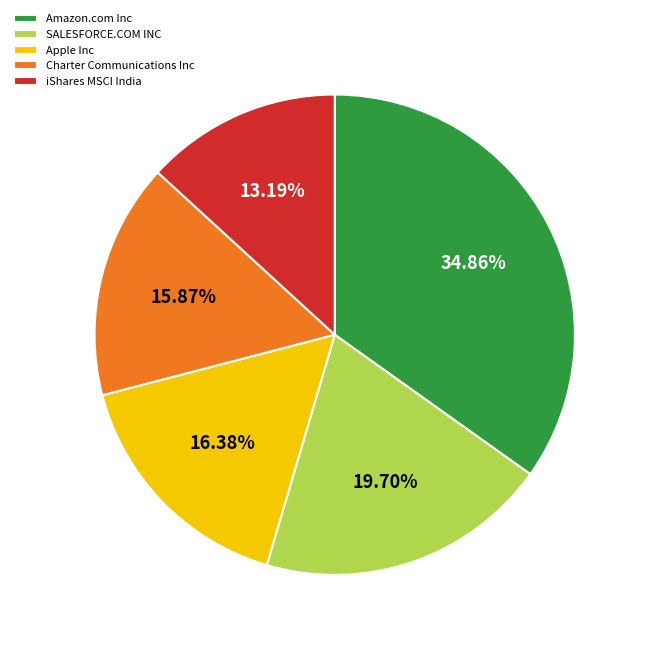

What percentage is the Charter Communications Inc slice, to the nearest percent?

16%